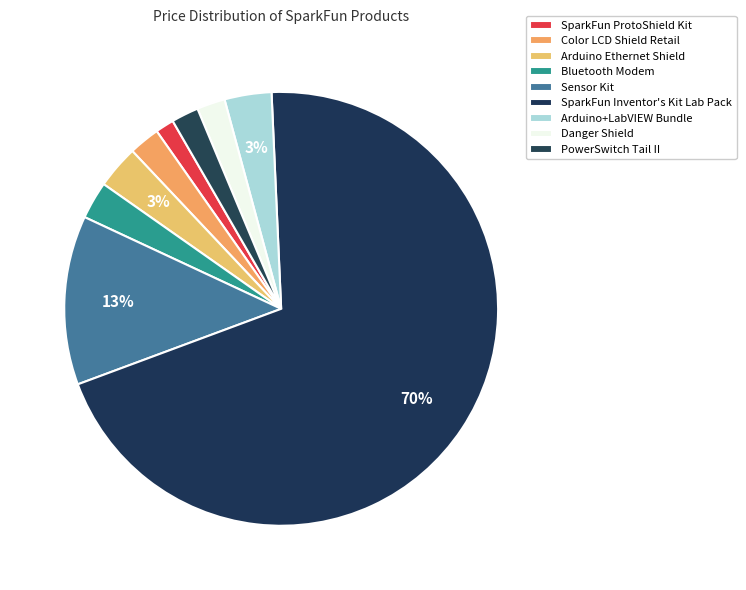

Between SparkFun Inventor's Kit Lab Pack and Arduino Ethernet Shield, which is larger?

SparkFun Inventor's Kit Lab Pack